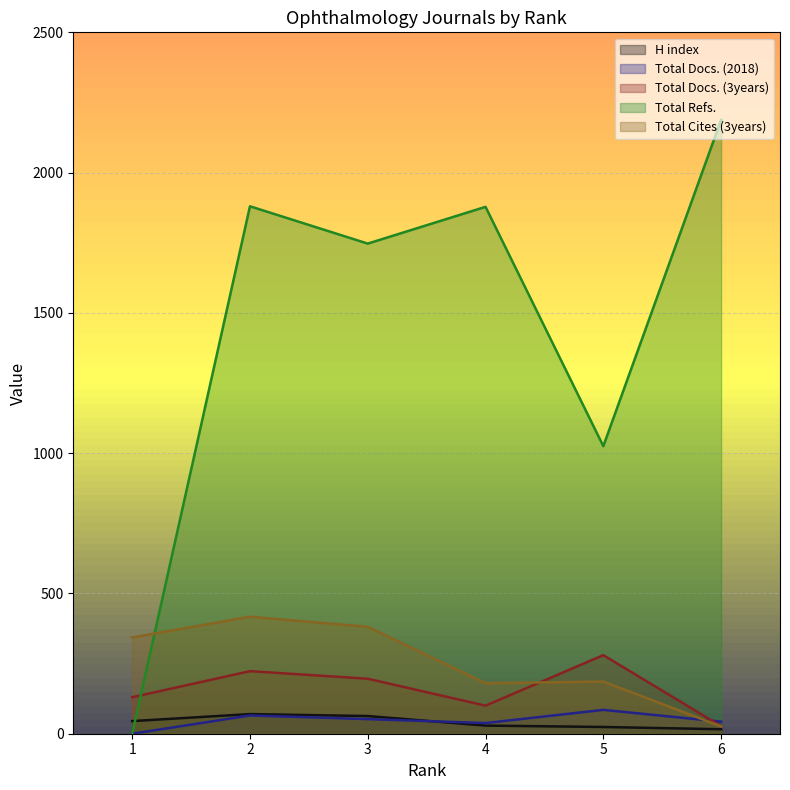

Reading right to left, what are all the values shown in this chart?

H index: 6=16	5=24	4=29	3=63	2=70	1=45
Total Docs. (2018): 6=43	5=85	4=38	3=52	2=65	1=0
Total Docs. (3years): 6=27	5=280	4=100	3=196	2=223	1=130
Total Refs.: 6=2188	5=1025	4=1878	3=1747	2=1880	1=0
Total Cites (3years): 6=26	5=186	4=180	3=381	2=417	1=343